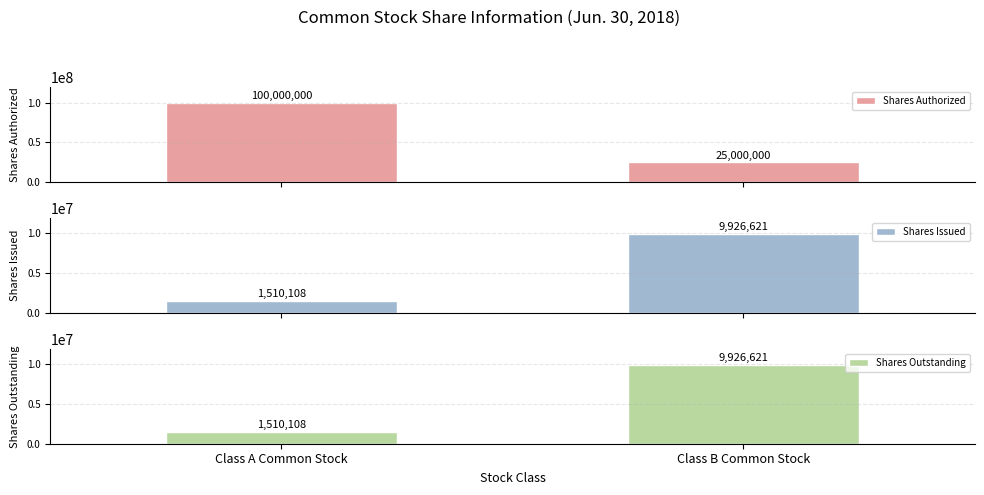

At which label does Shares Issued reach its peak?

Class B Common Stock